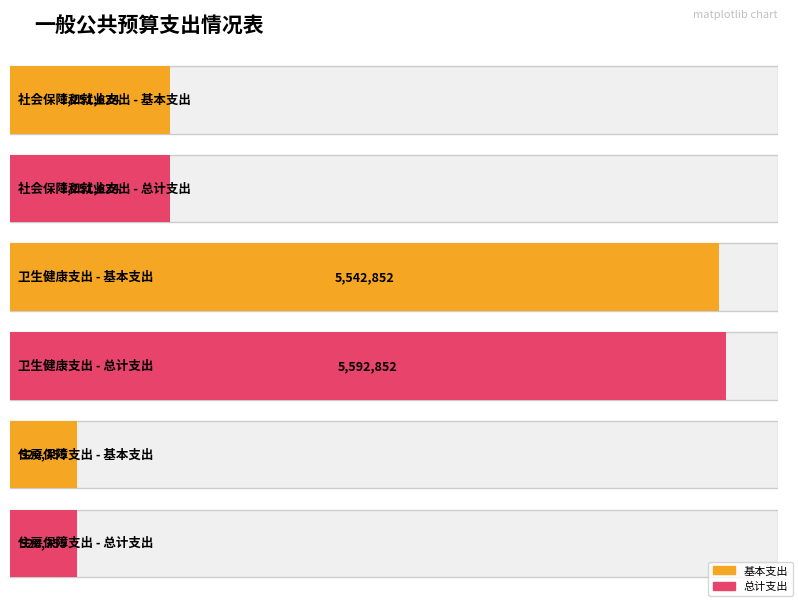

What is the maximum value for 总计?

5592852